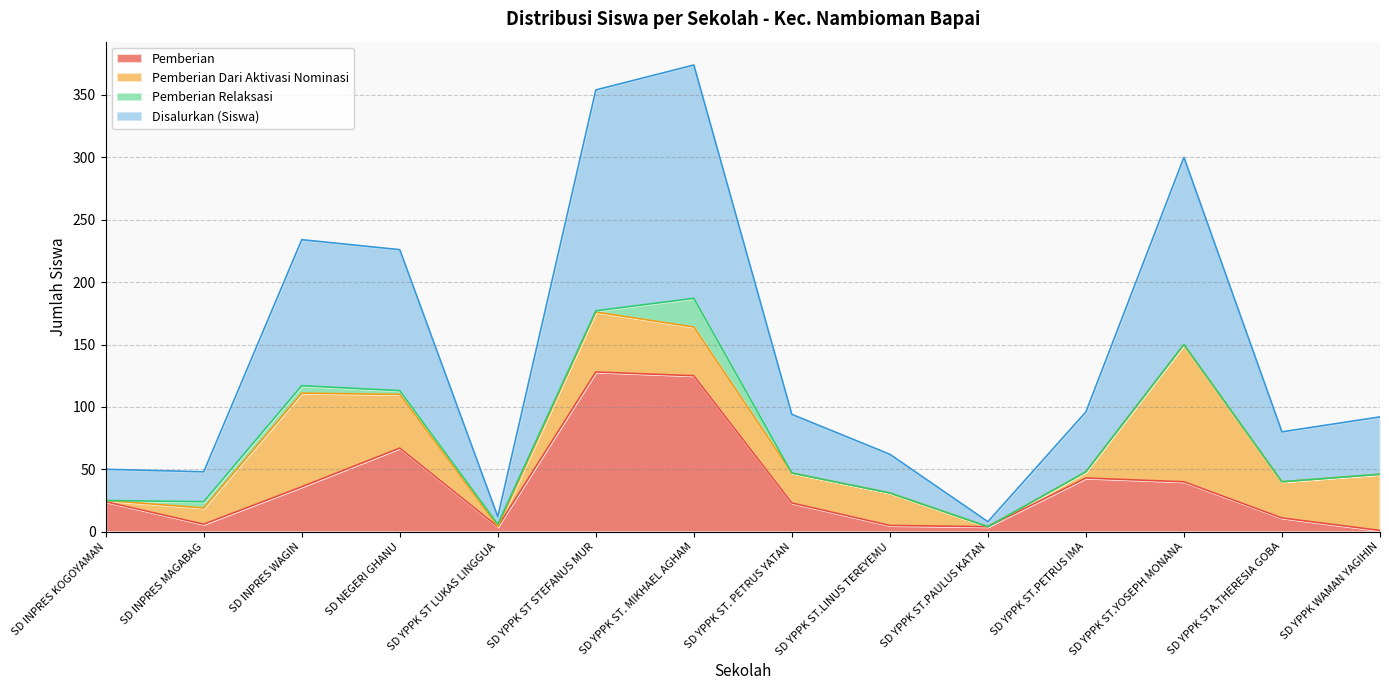

Which series has the largest total across all categories?

Disalurkan (Siswa)